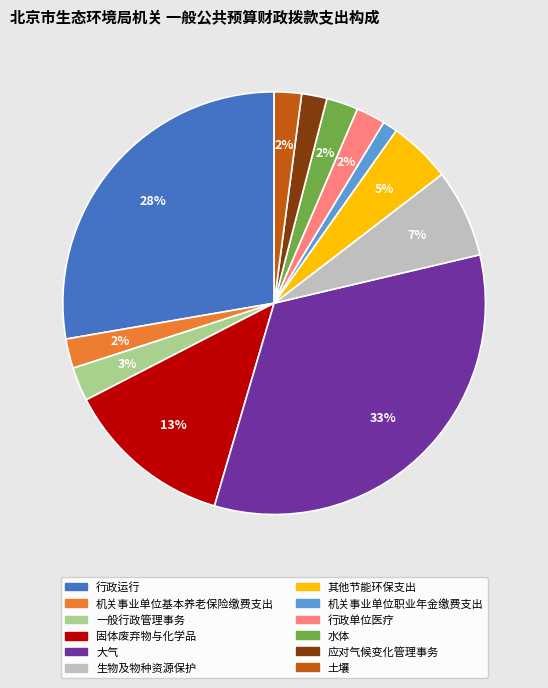

What percentage is the 机关事业单位职业年金缴费支出 slice, to the nearest percent?

1%